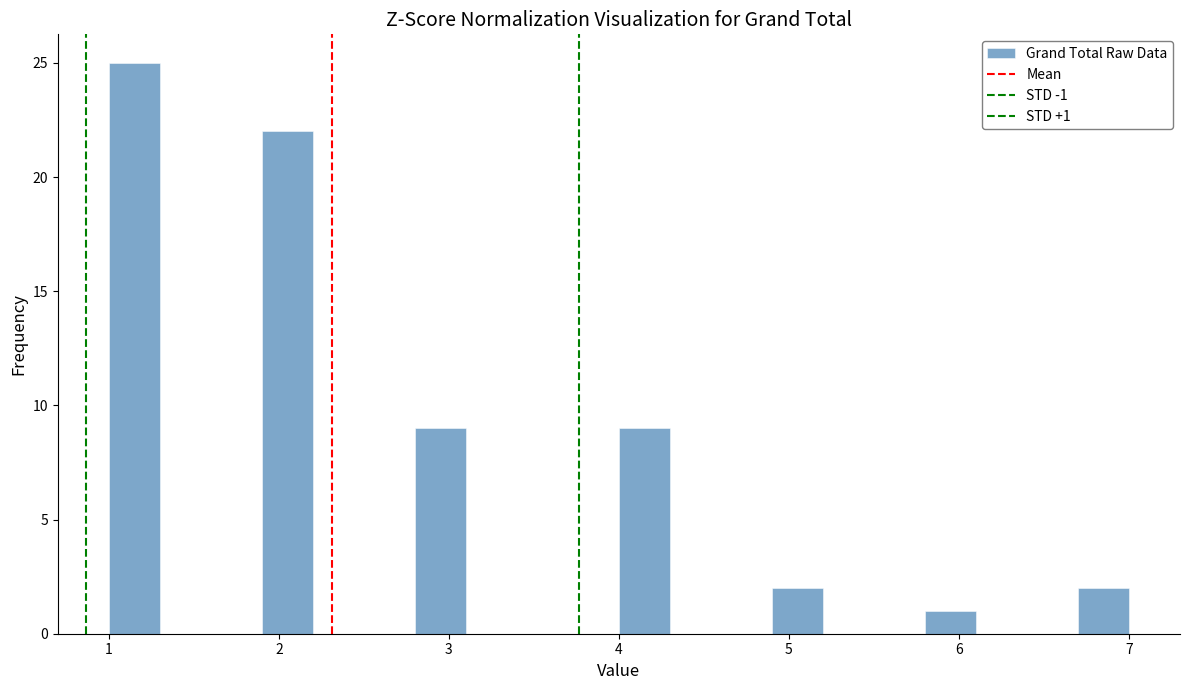

Read against the x-axis, roughly where is the centre of the tallest bar?

1.2